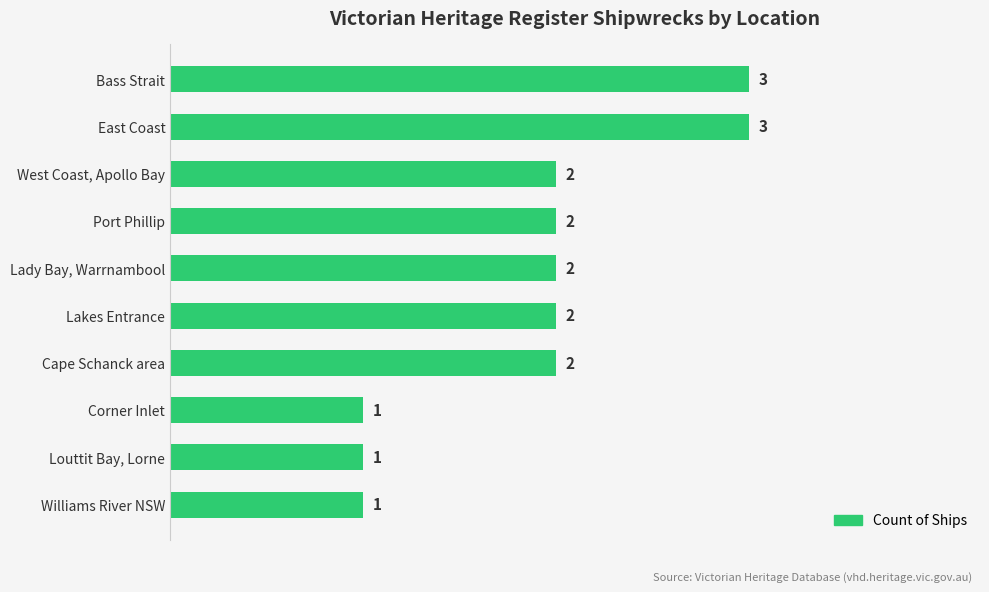

The value at West Coast, Apollo Bay is 2. True or false?

True